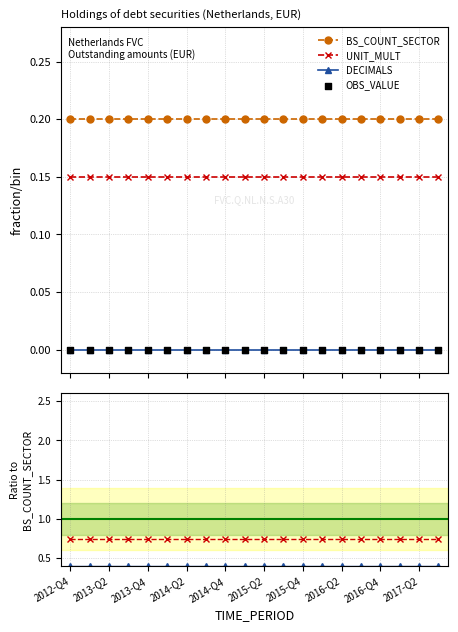

Which series reaches the minimum Y coordinate?

OBS_VALUE